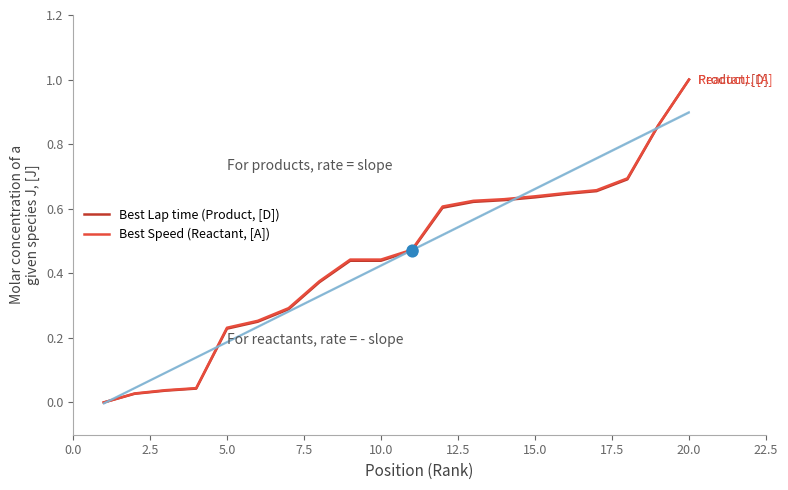

What are all the series names shown in the legend?

Best Lap time (Product, [D]), Best Speed (Reactant, [A])